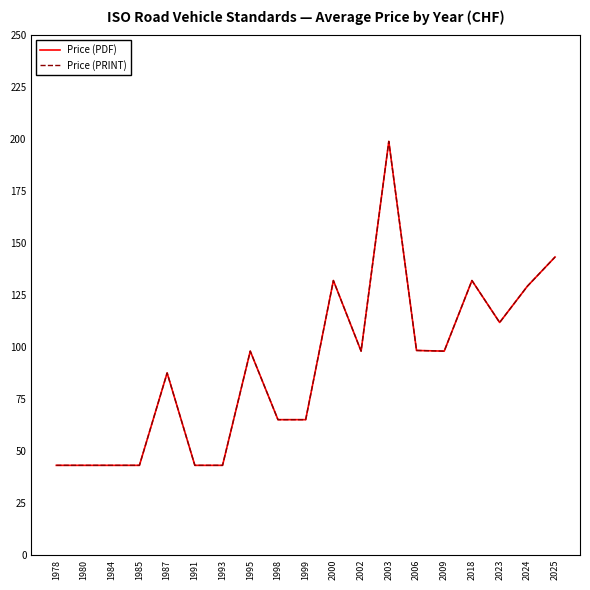

List the series in order of their peak value, highest first.

Price (PDF), Price (PRINT)